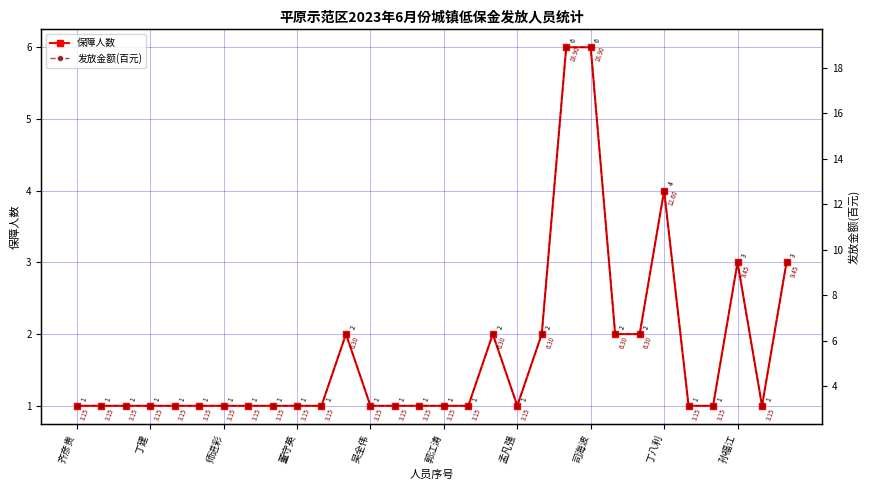

What is the average value of the 发放金额(百元) series?

5.5